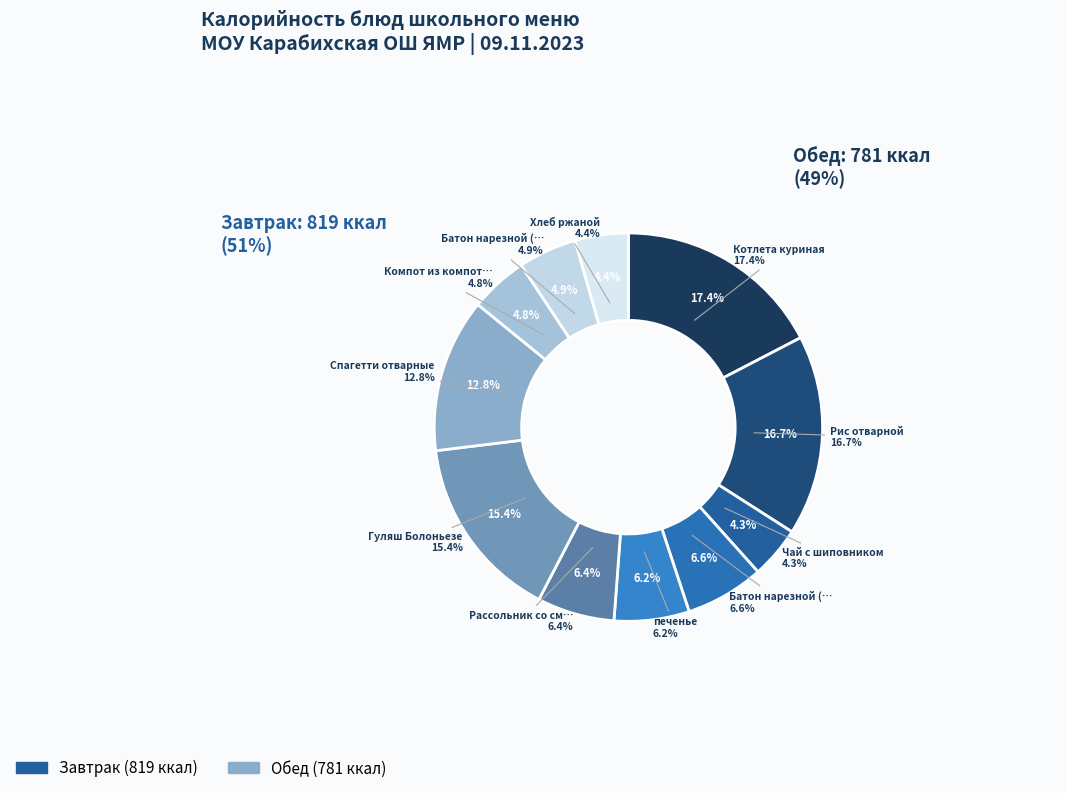

Is there any slice that represents more than half of the pie?

No